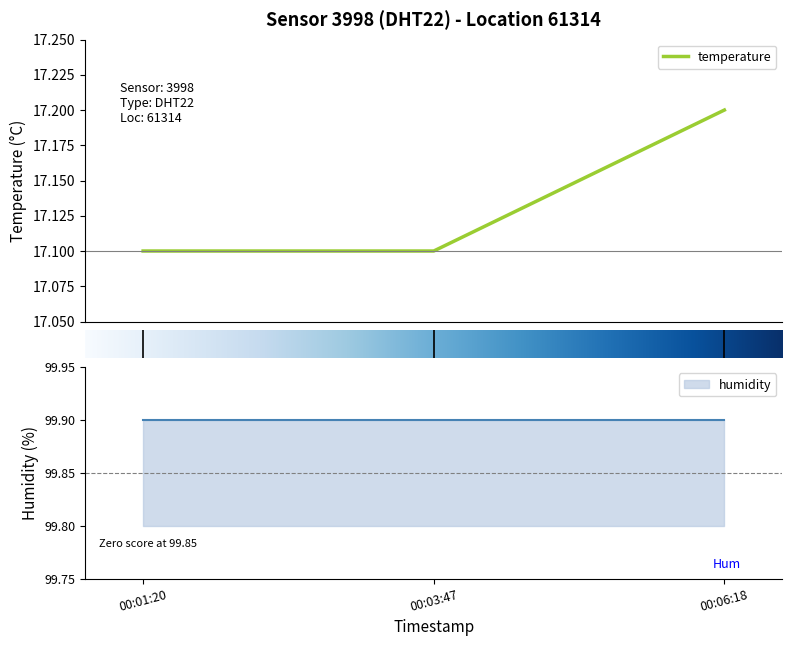

How many temperature values are between 17 and 18?

3